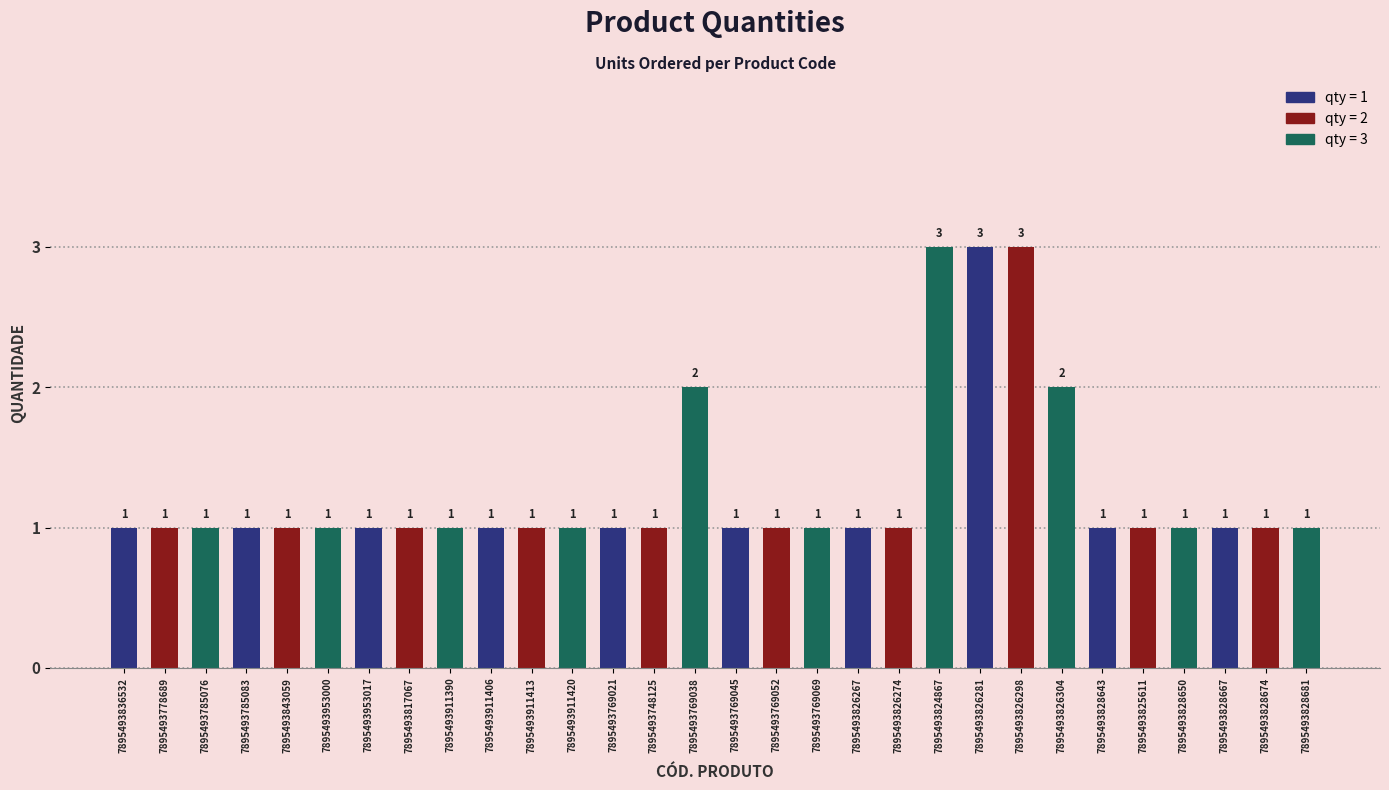

How many values are between 1 and 2?

27